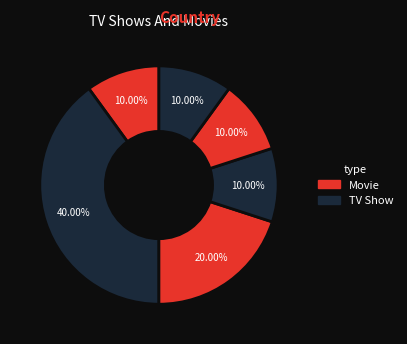

To the nearest percent, what is the average slice percentage?

17%